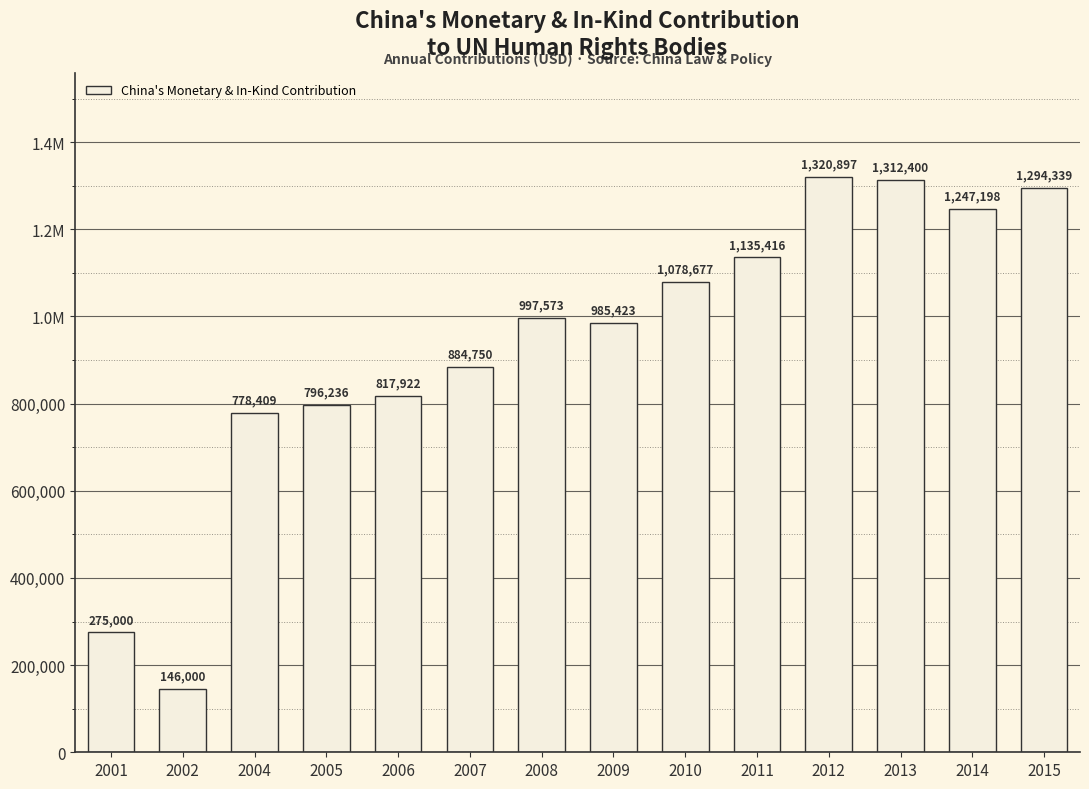

True or false: the data shows 997573 at 2008.

True